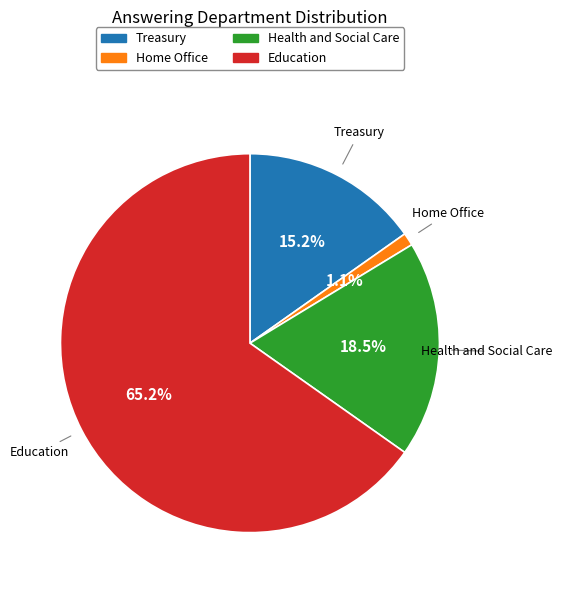

Which category has the smallest portion of the pie?

Home Office